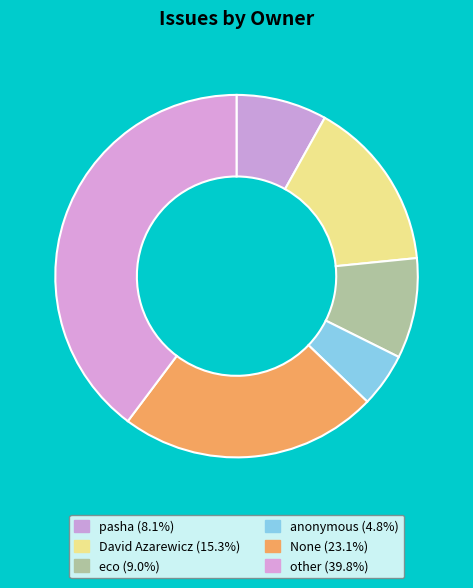

Rank the categories by value from highest to lowest.

other, None, David Azarewicz, eco, pasha, anonymous